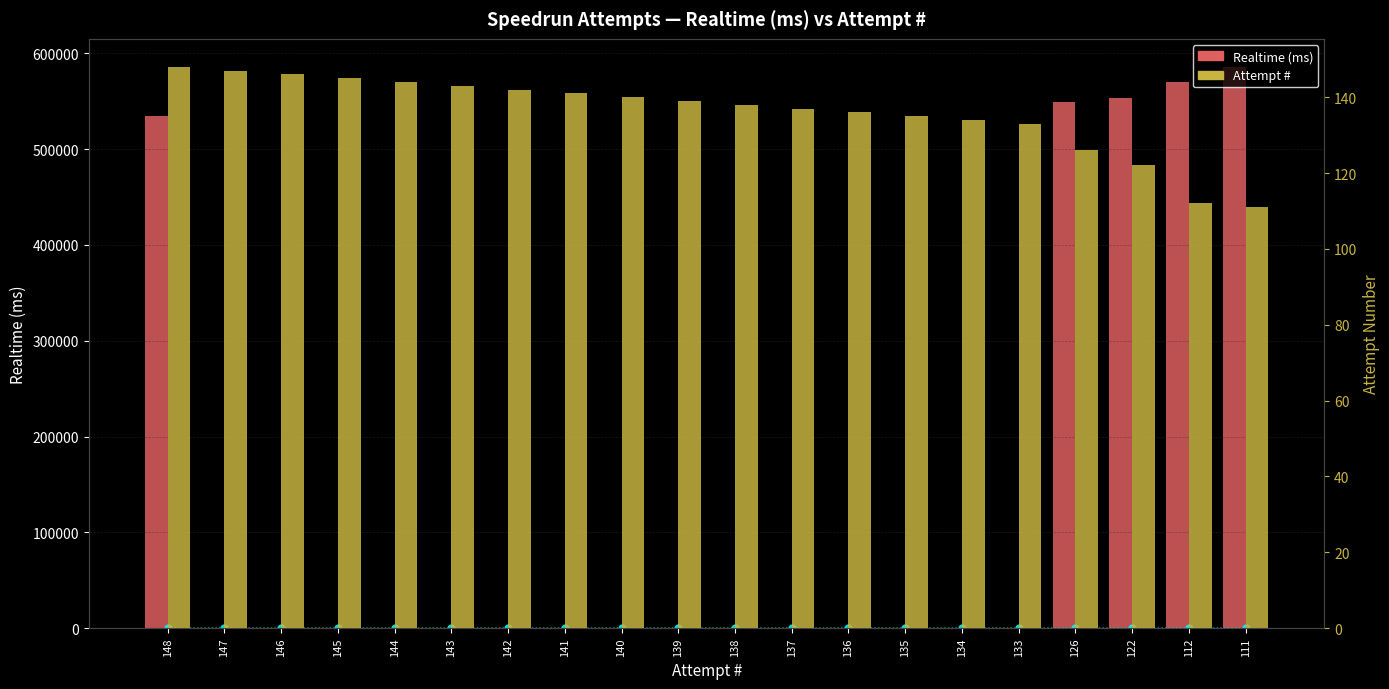

Where does the Attempt # series first go above 139?

148